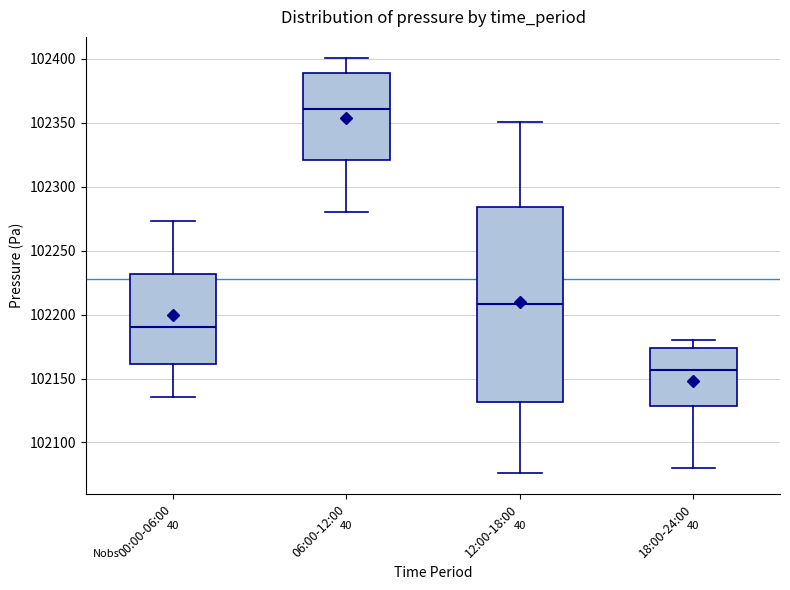

Where does the lower whisker of the box for 00:00-06:00 end on the y-axis? The values are not printed on the chart, so give them approximately, as read against the axis.

102135